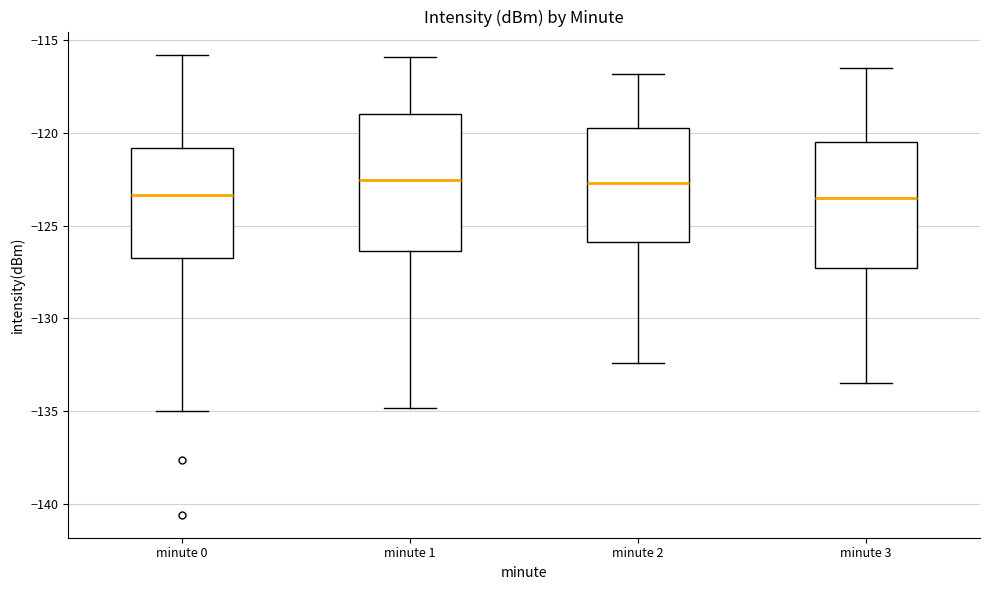

Reading left to right, transcribe this box plot: for each box, give where its median line is, the range the box spans, and where its two whiskers end, as read against the y-axis. The values are not printed on the chart, so give them approximately, as read against the axis.

minute 0: median -123.5, box -127.0 to -121.0, whiskers -135.0 to -116.0
minute 1: median -122.5, box -126.5 to -119.0, whiskers -135.0 to -116.0
minute 2: median -122.5, box -126.0 to -119.5, whiskers -132.5 to -117.0
minute 3: median -123.5, box -127.5 to -120.5, whiskers -133.5 to -116.5